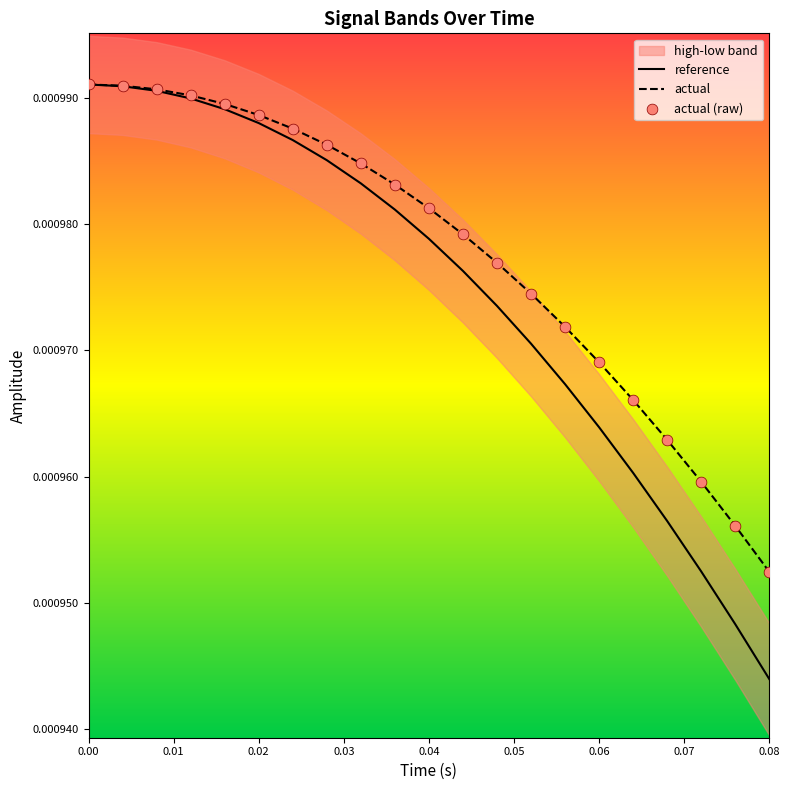

Which series has the largest total across all categories?

actual